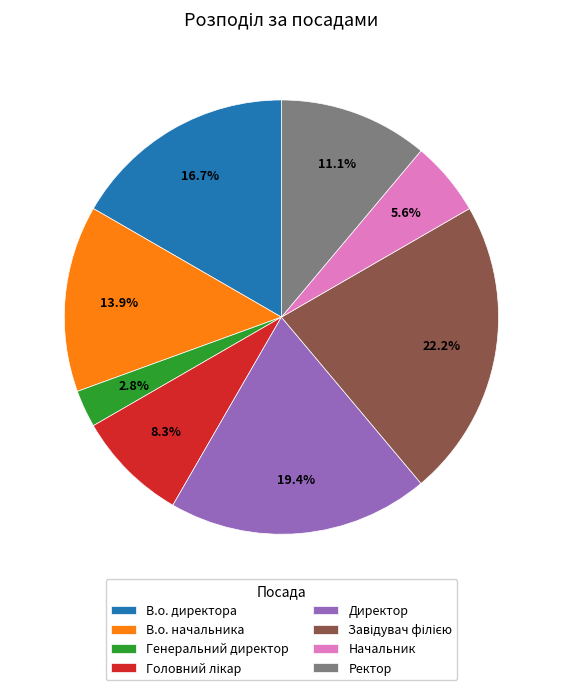

How many slices are in this pie chart?

8